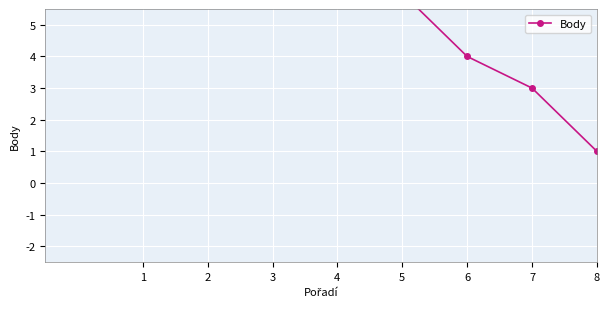

What is the value of the 1st point from the left?

11